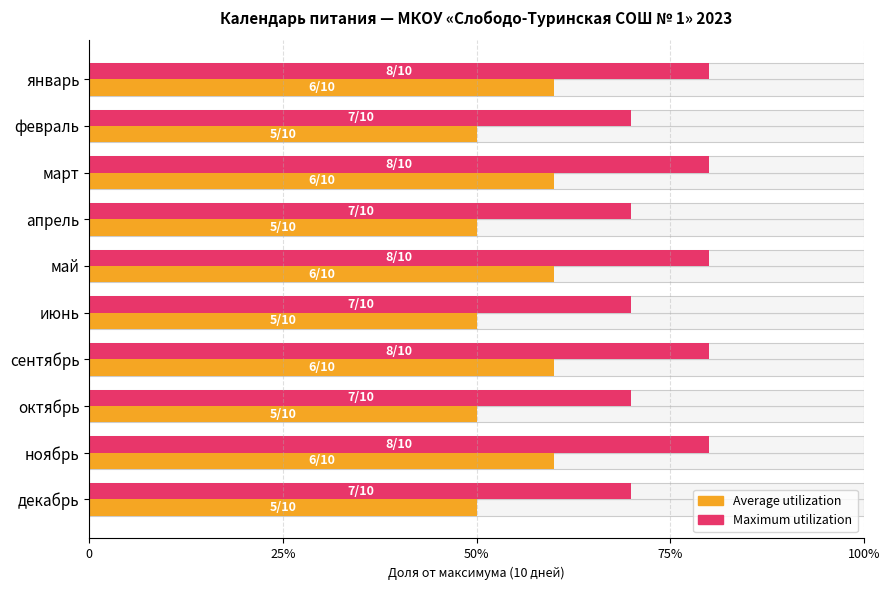

What are all the series names shown in the legend?

Average utilization, Maximum utilization